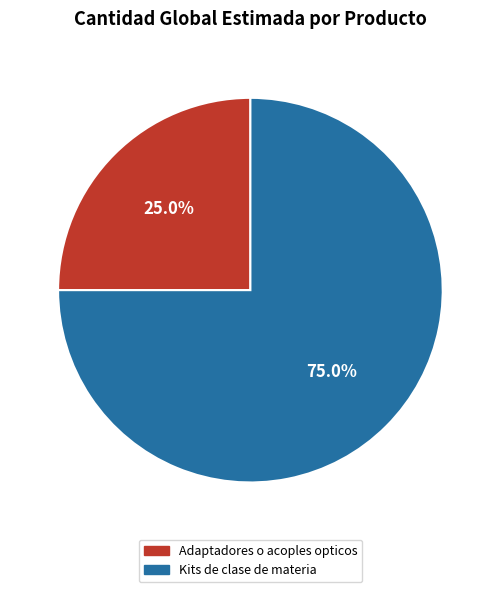

Do Adaptadores o acoples opticos and Kits de clase de materia together represent more than half of the pie?

Yes